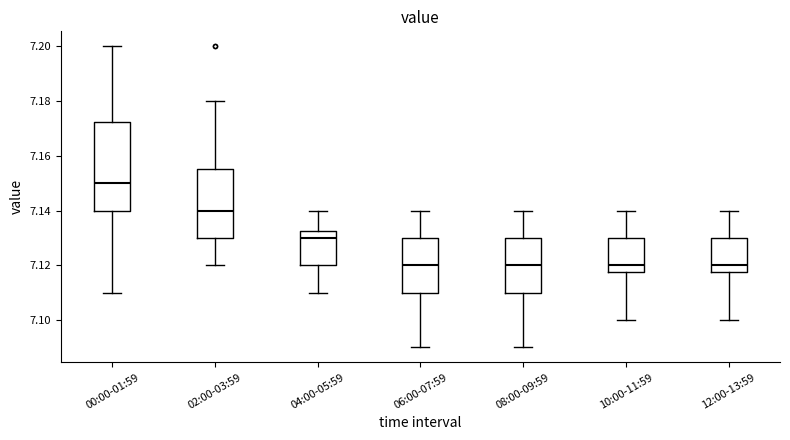

Reading left to right, read every box against the y-axis: the position of its median line, the range the box covers, and the ends of its whiskers. The values are not printed on the chart, so give them approximately, as read against the axis.

00:00-01:59: median 7.150, box 7.140 to 7.172, whiskers 7.110 to 7.200
02:00-03:59: median 7.140, box 7.130 to 7.156, whiskers 7.120 to 7.180
04:00-05:59: median 7.130, box 7.120 to 7.132, whiskers 7.110 to 7.140
06:00-07:59: median 7.120, box 7.110 to 7.130, whiskers 7.090 to 7.140
08:00-09:59: median 7.120, box 7.110 to 7.130, whiskers 7.090 to 7.140
10:00-11:59: median 7.120, box 7.118 to 7.130, whiskers 7.100 to 7.140
12:00-13:59: median 7.120, box 7.118 to 7.130, whiskers 7.100 to 7.140